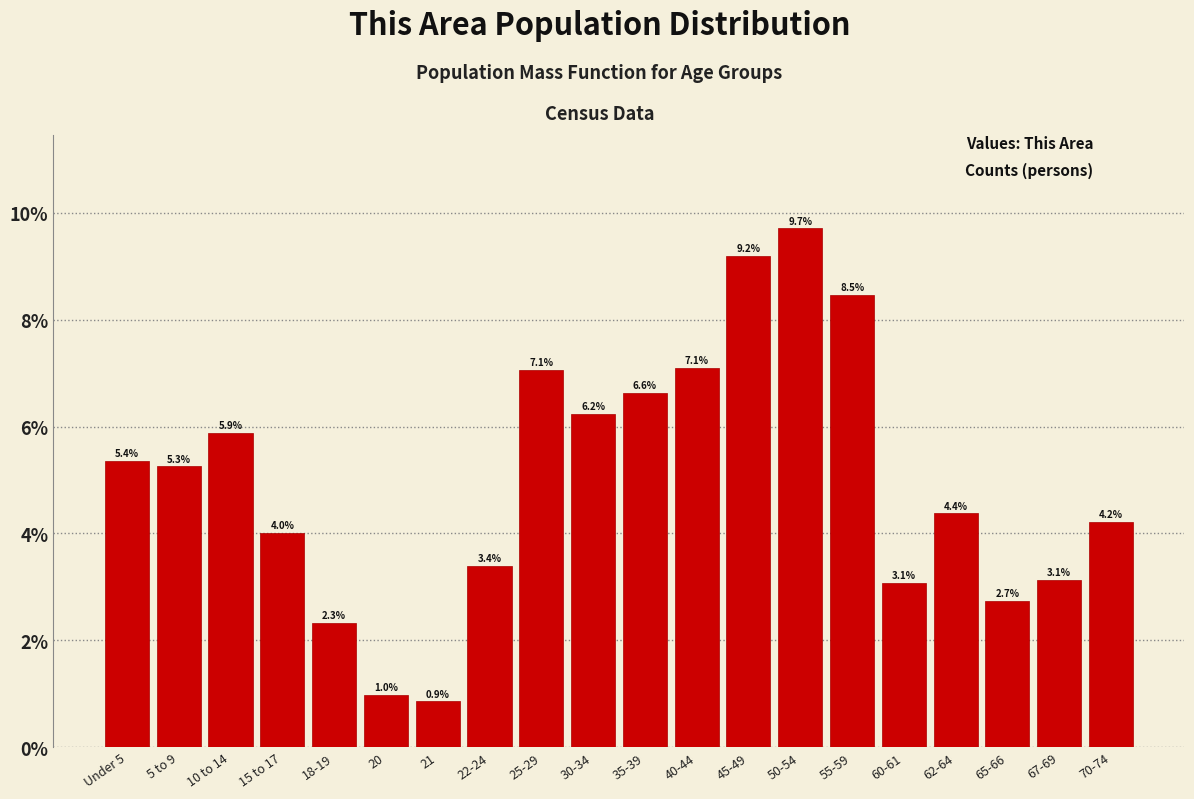

Reading left to right, what are all the values shown in this chart?

5.4	5.3	5.9	4.0	2.3	1.0	0.9	3.4	7.1	6.2	6.6	7.1	9.2	9.7	8.5	3.1	4.4	2.7	3.1	4.2